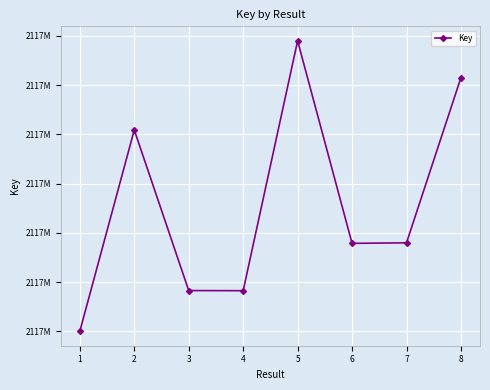

Reading left to right, extract all data points from this chart.

2117845019	2117865448	2117849146	2117849131	2117874497	2117853939	2117853992	2117870764